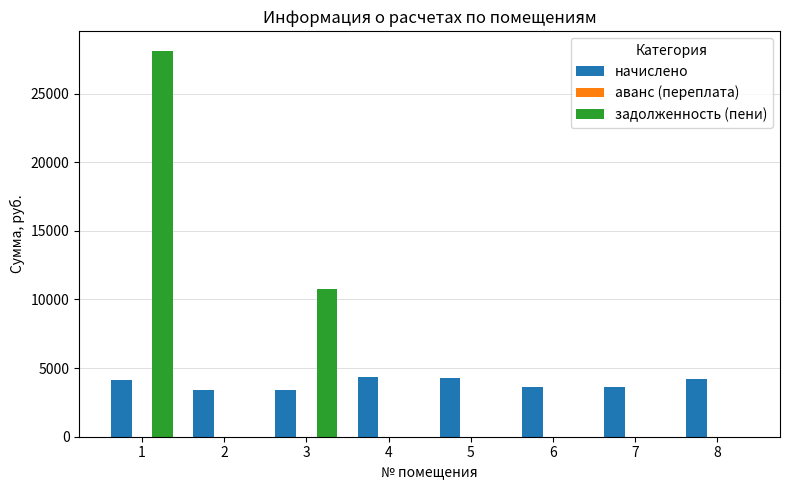

What is the sum of all начислено values?

31050.1